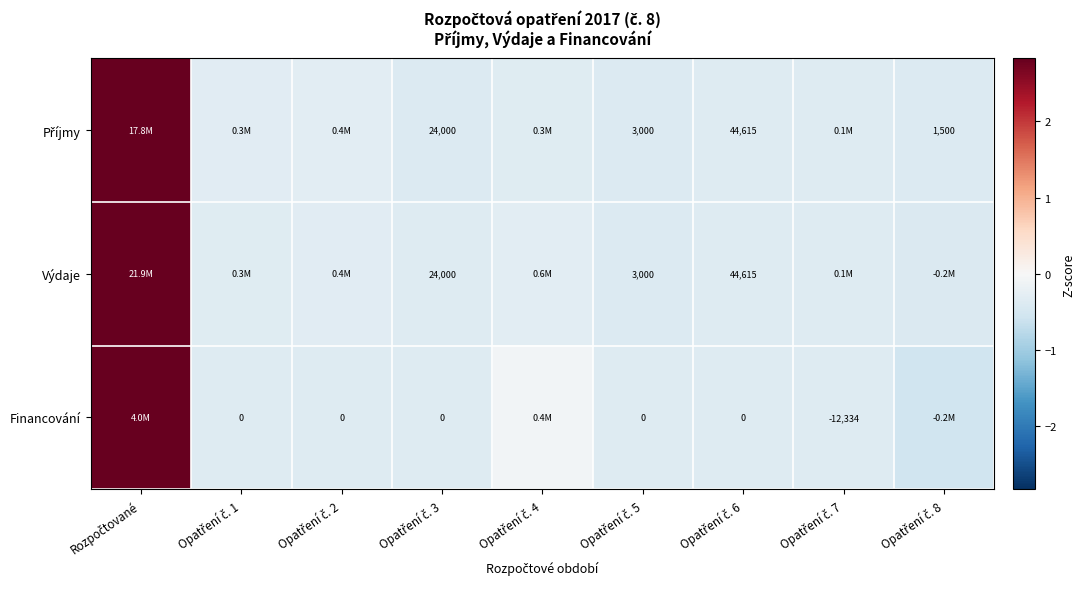

Where does the Financování series first go above 0?

Rozpočtované